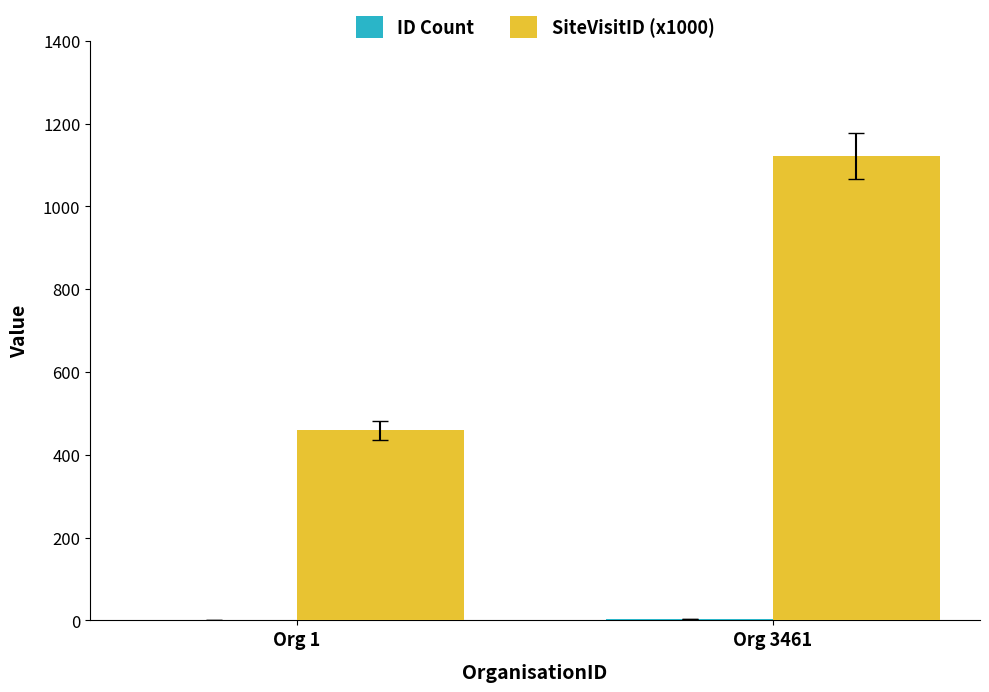

What is the sum of all SiteVisitID (x1000) values?

1580.5